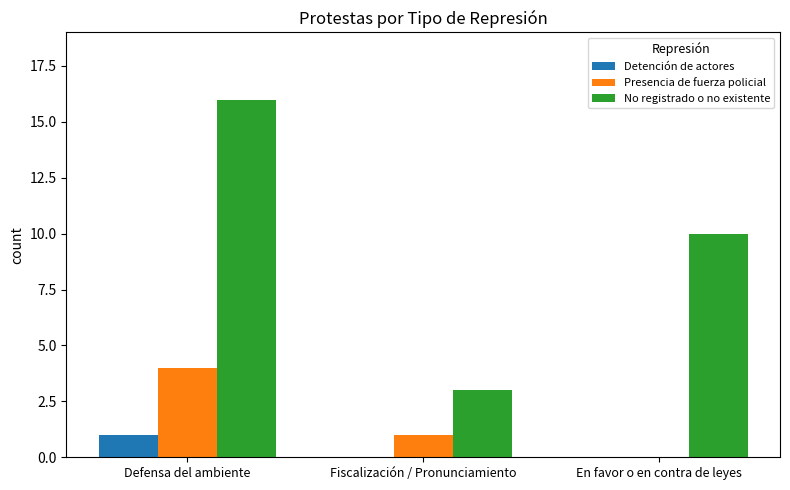

Which series has the largest total across all categories?

No registrado o no existente